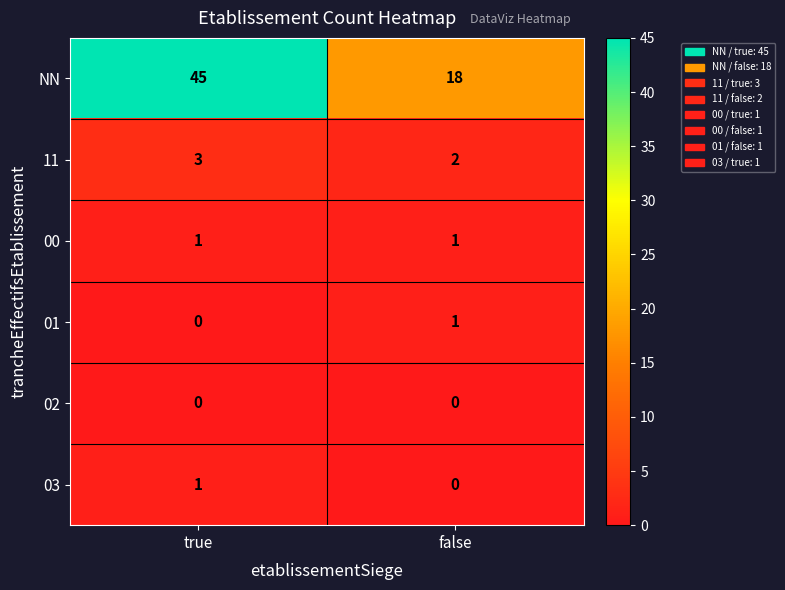

At how many categories does at least one series exceed 33?

1